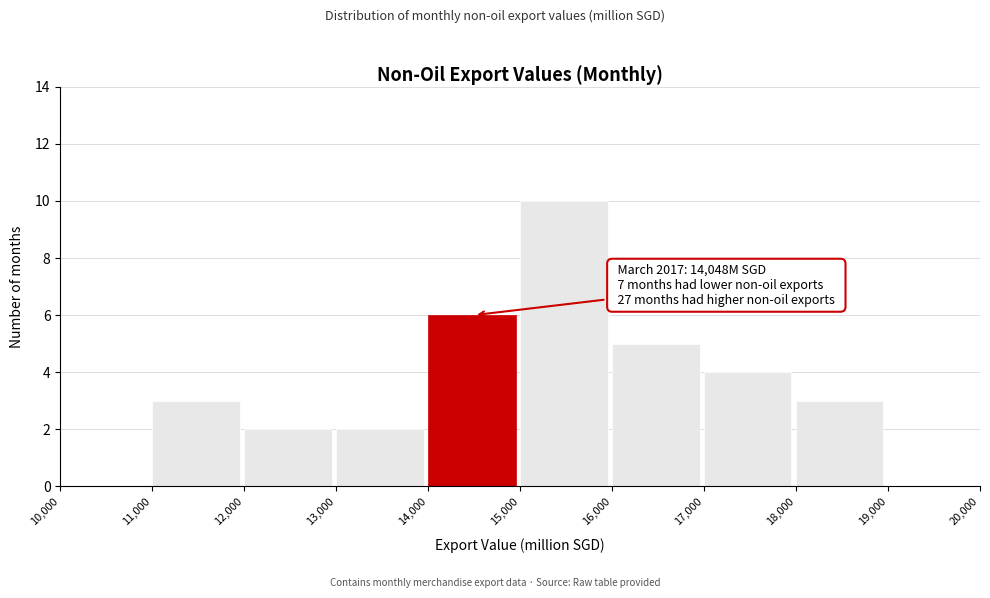

Over which range of the x-axis is the bar tallest?

15,000 to 16,000